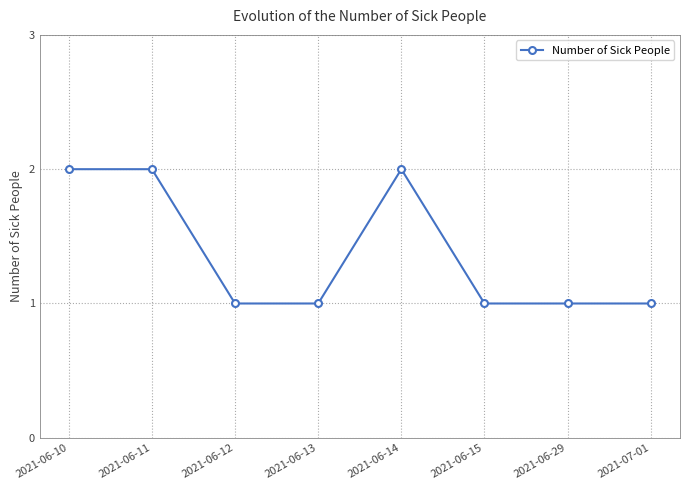

True or false: there are more than 0 points higher than both neighbors.

True